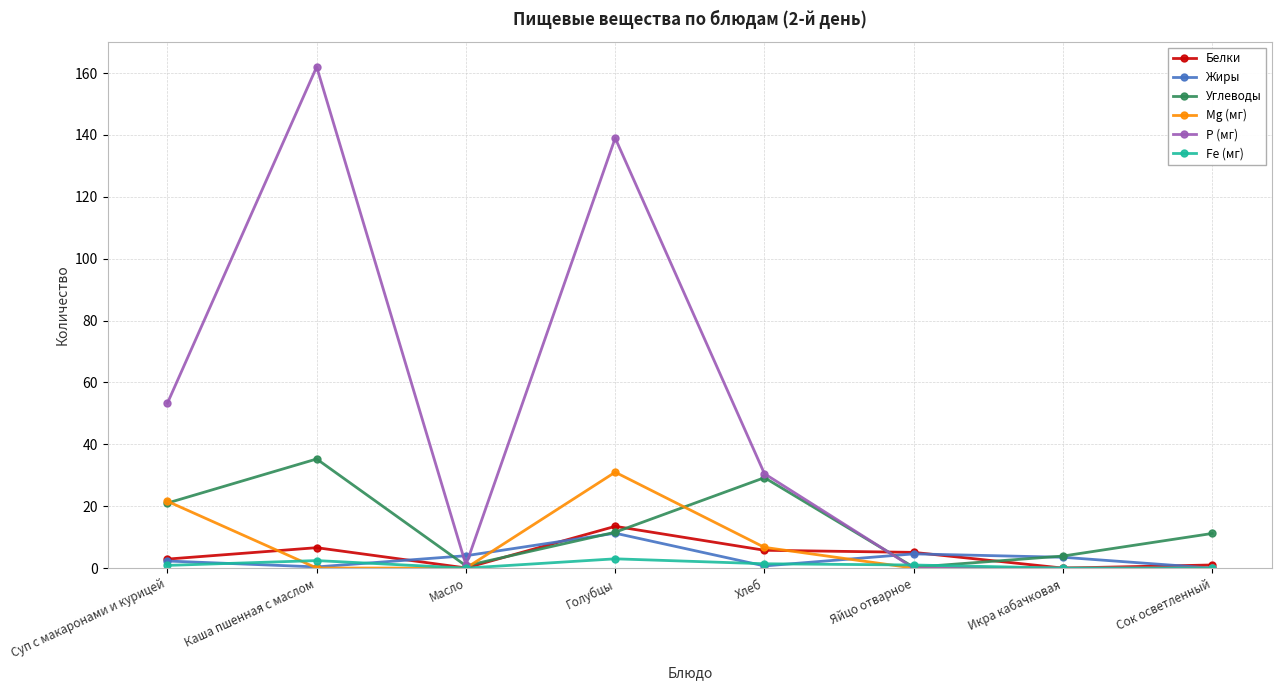

What is the label of the 8th point from the left?

Сок осветленный